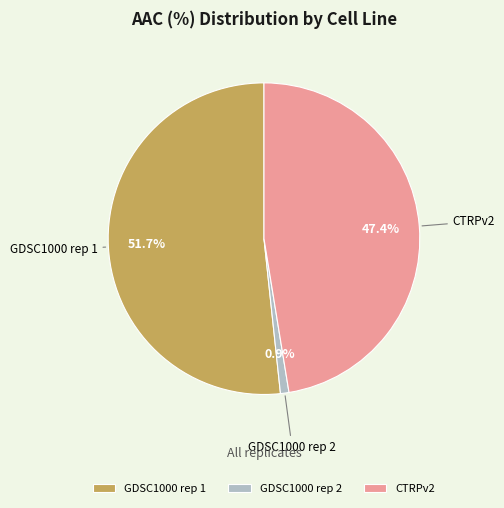

To the nearest percent, what is the combined percentage of CTRPv2 and GDSC1000 rep 1?

99%